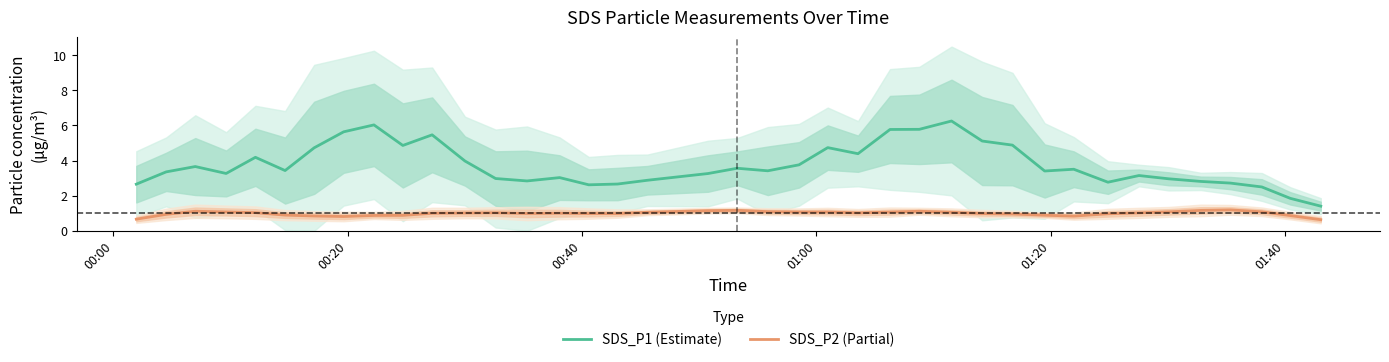

True or false: SDS_P2 (Partial) and SDS_P1 (Estimate) cross at least once.

False